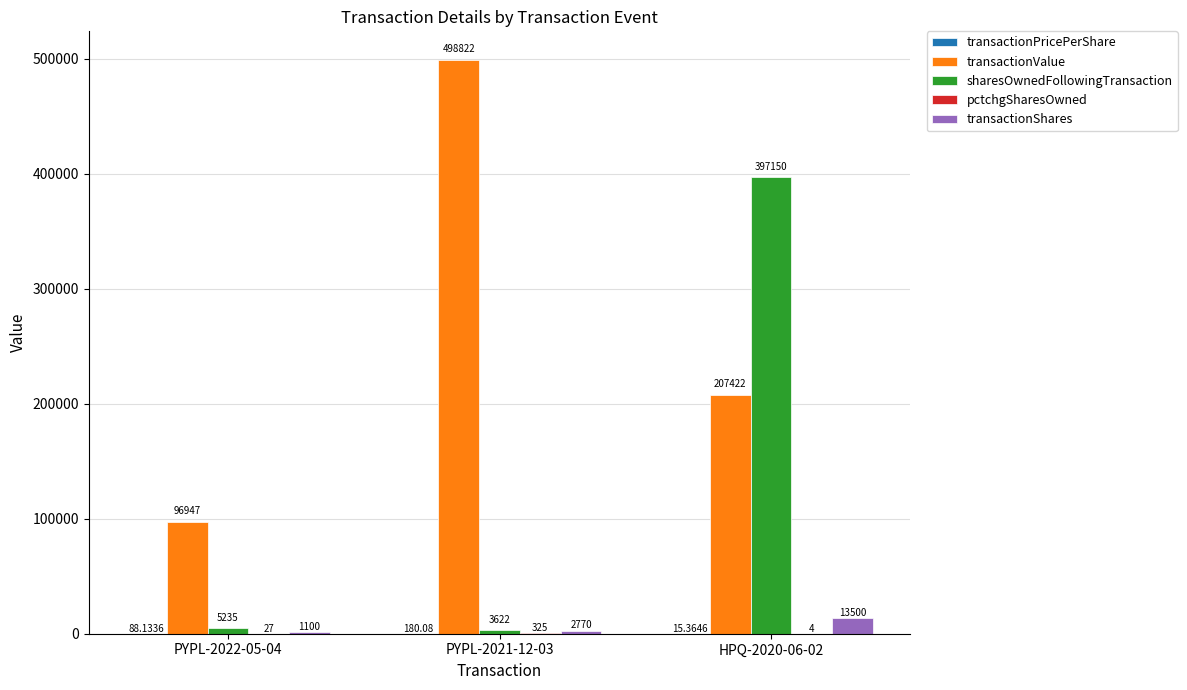

Between PYPL-2022-05-04 and HPQ-2020-06-02, which series saw the biggest shift?

sharesOwnedFollowingTransaction